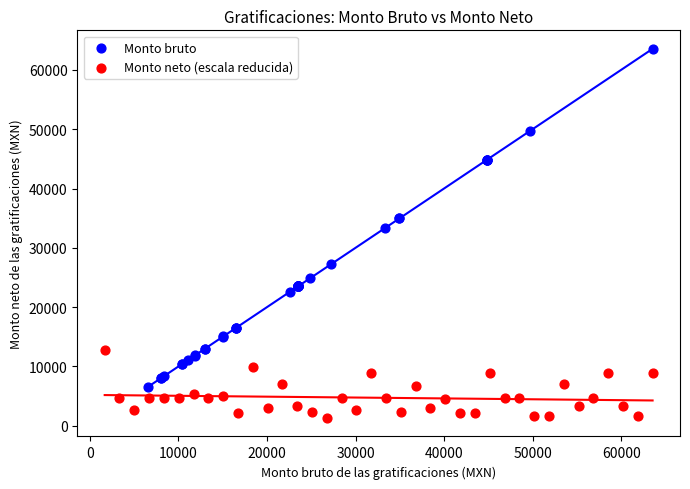

Which series reaches the maximum Y coordinate?

Monto bruto